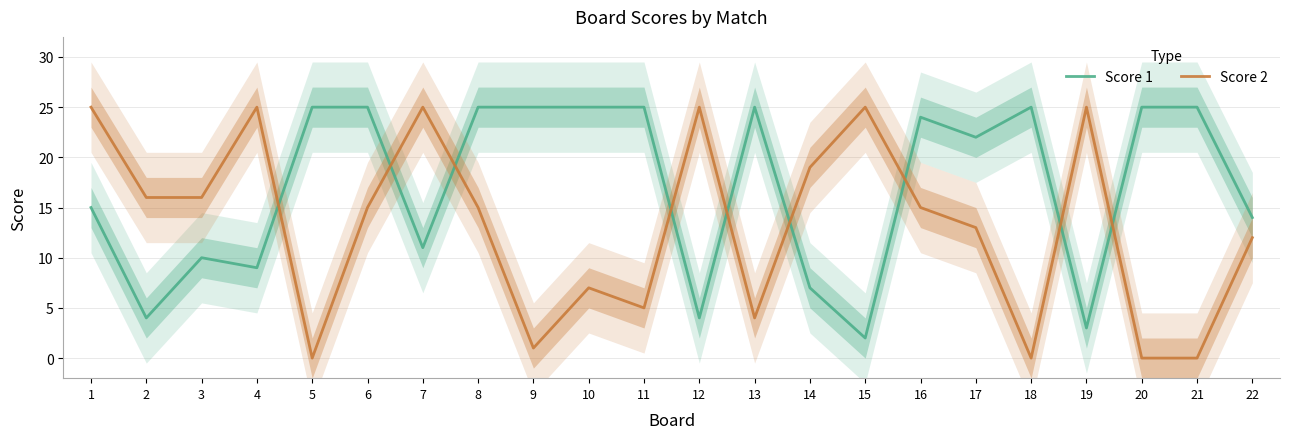

Between which two adjacent categories do Score 1 and Score 2 first intersect?

4 and 5